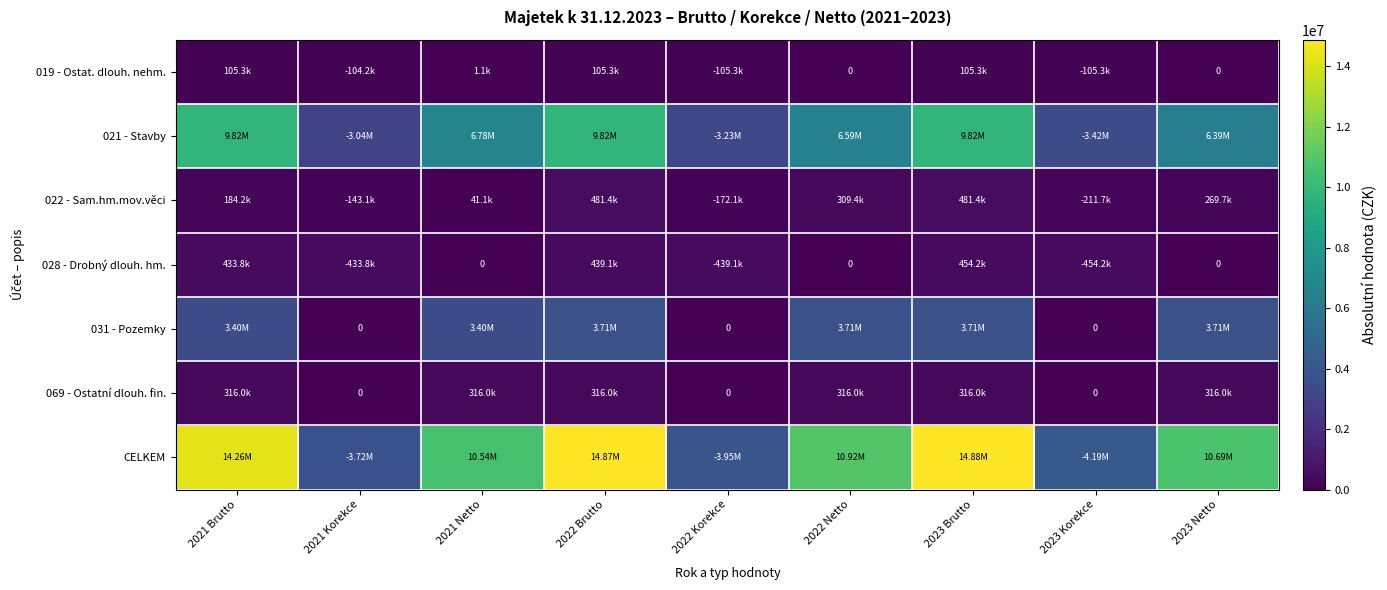

How many data points in 031 - Pozemky are above 3403018?

6